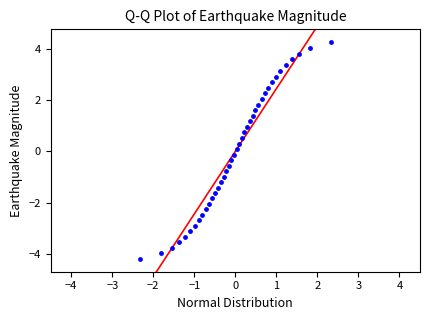

What is the range of X values (max minus min)?

4.7